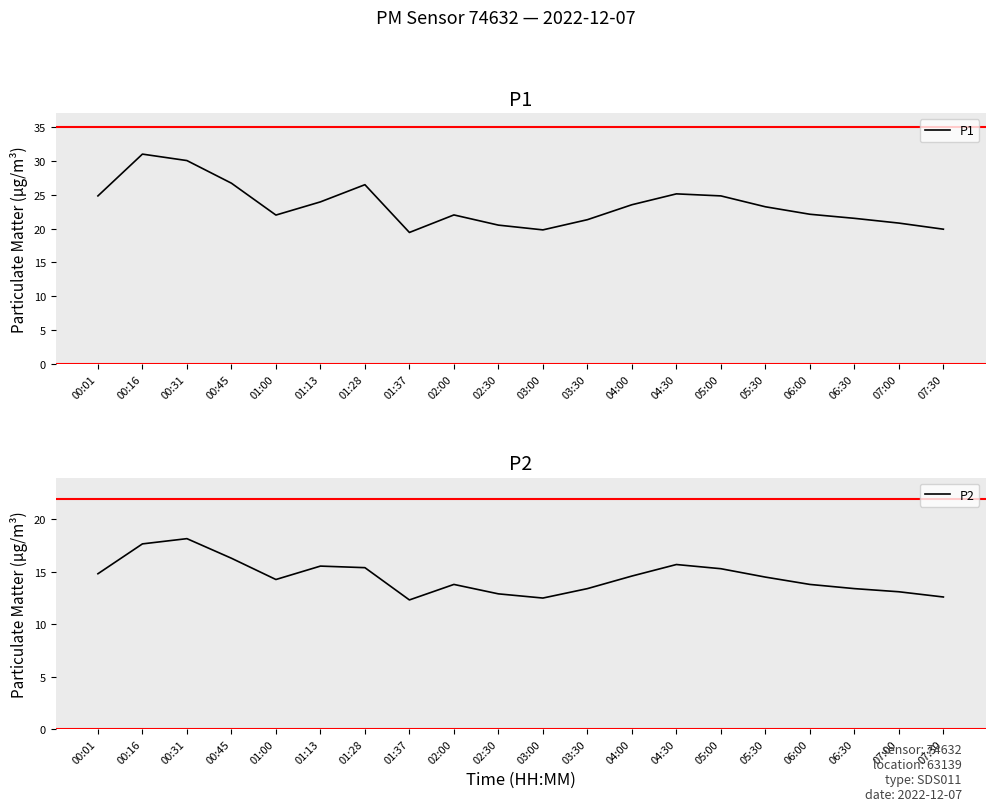

At which category is the sum across all series the highest?

00:16